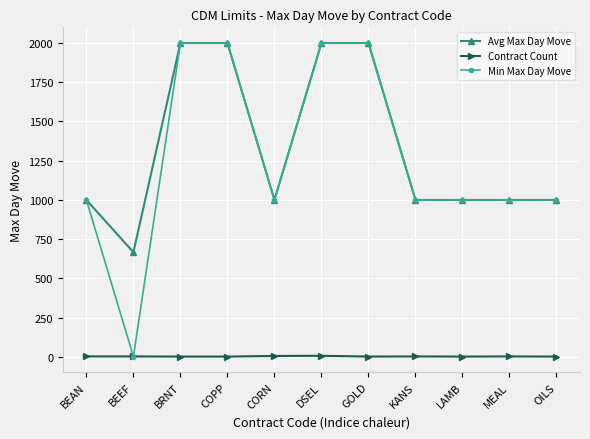

Is it true that Avg Max Day Move equals 2943 at COPP?

False